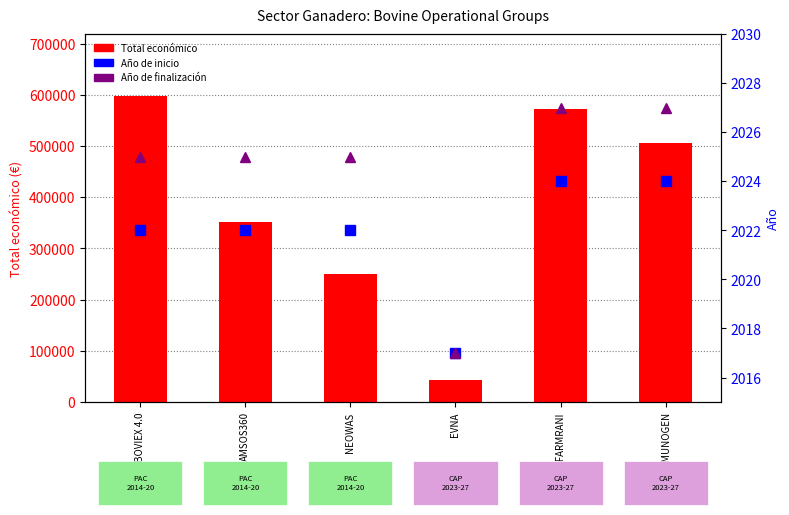

Rank the series at AMSOS360 from lowest to highest value.

Año de inicio, Año de finalización, Total económico